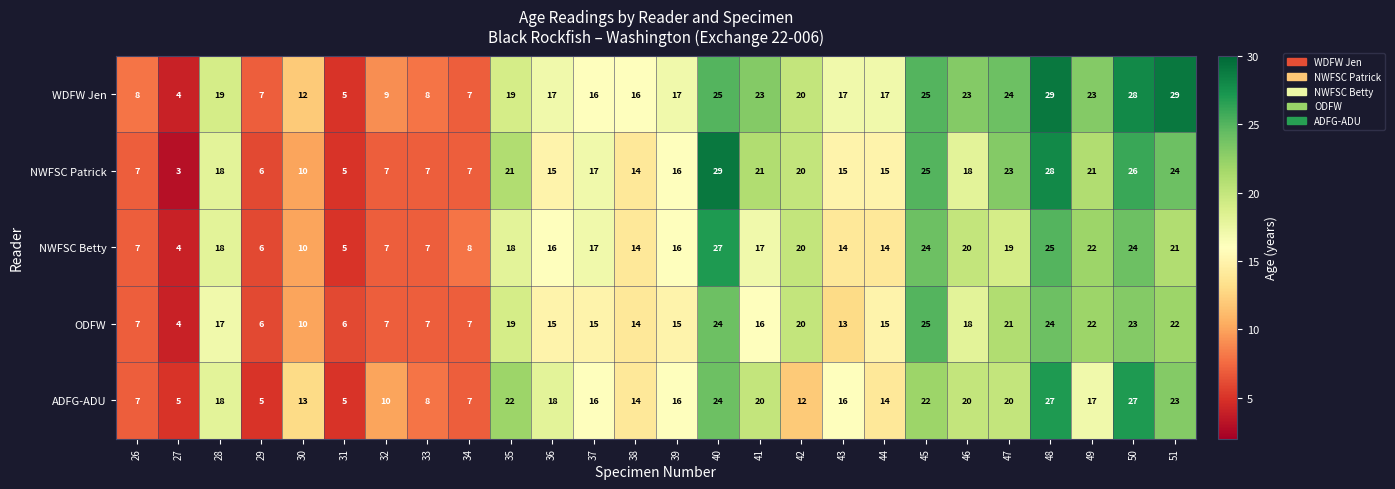

The value of WDFW Jen at 32 is 9. True or false?

True